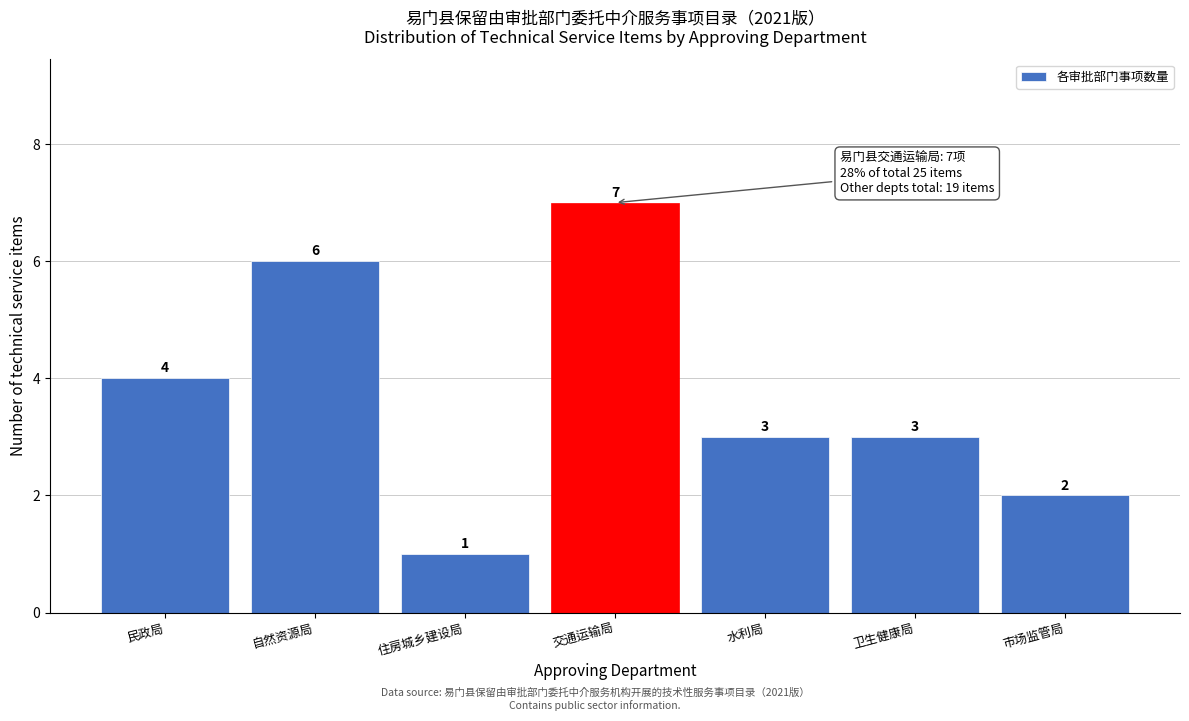

Reading left to right, what are all the values shown in this chart?

民政局=4	自然资源局=6	住房城乡建设局=1	交通运输局=7	水利局=3	卫生健康局=3	市场监管局=2